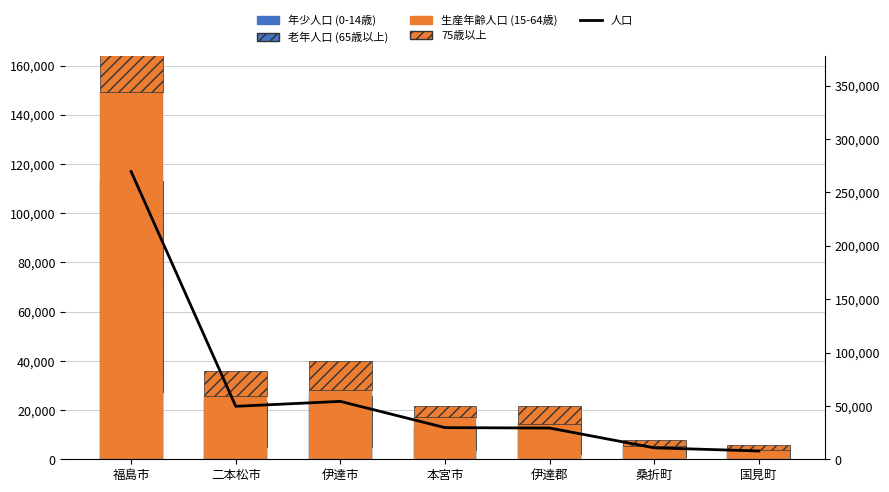

What are all the series names shown in the legend?

年少人口 (0-14歳), 老年人口 (65歳以上), 生産年齢人口 (15-64歳), 75歳以上, 人口